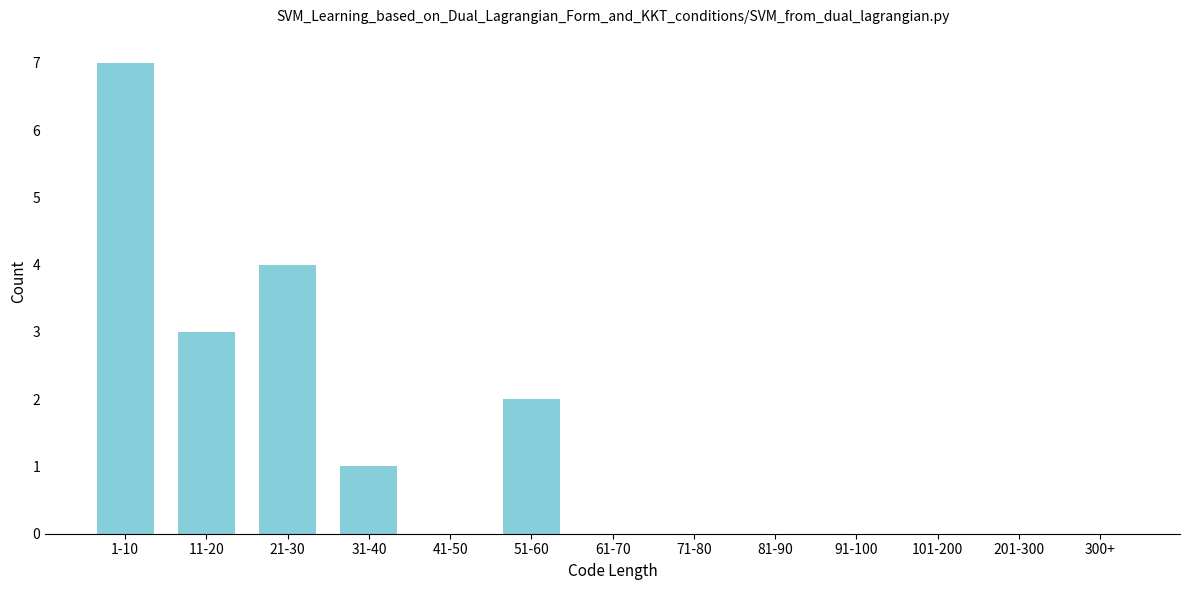

Reading left to right, what are all the values shown in this chart?

1-10=7	11-20=3	21-30=4	31-40=1	41-50=0	51-60=2	61-70=0	71-80=0	81-90=0	91-100=0	101-200=0	201-300=0	300+=0